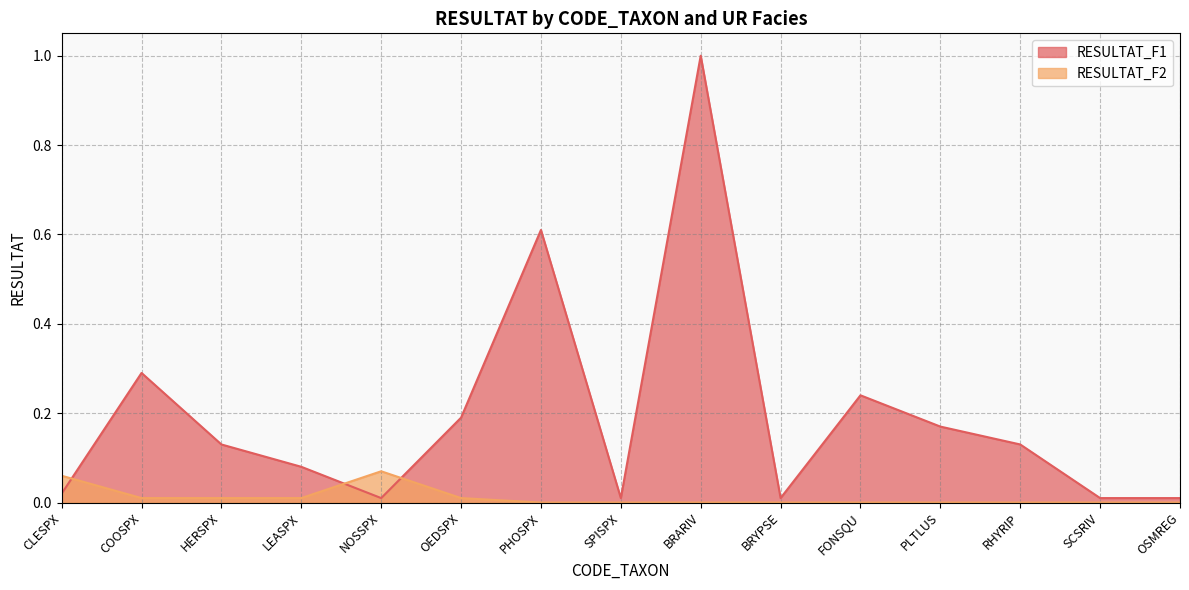

What is the label of the 15th point from the left?

OSMREG